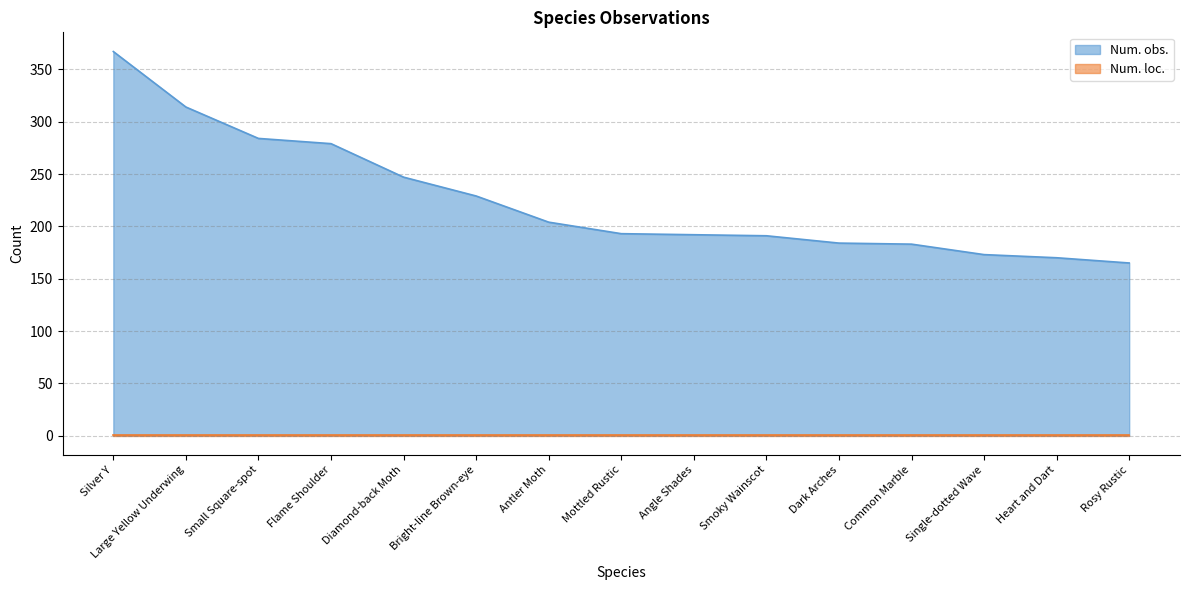

Between Dark Arches and Heart and Dart, which is larger?

Dark Arches